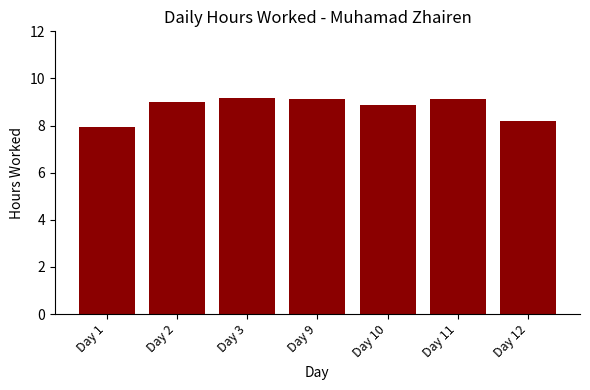

True or false: the data shows 8.9 at Day 10.

True